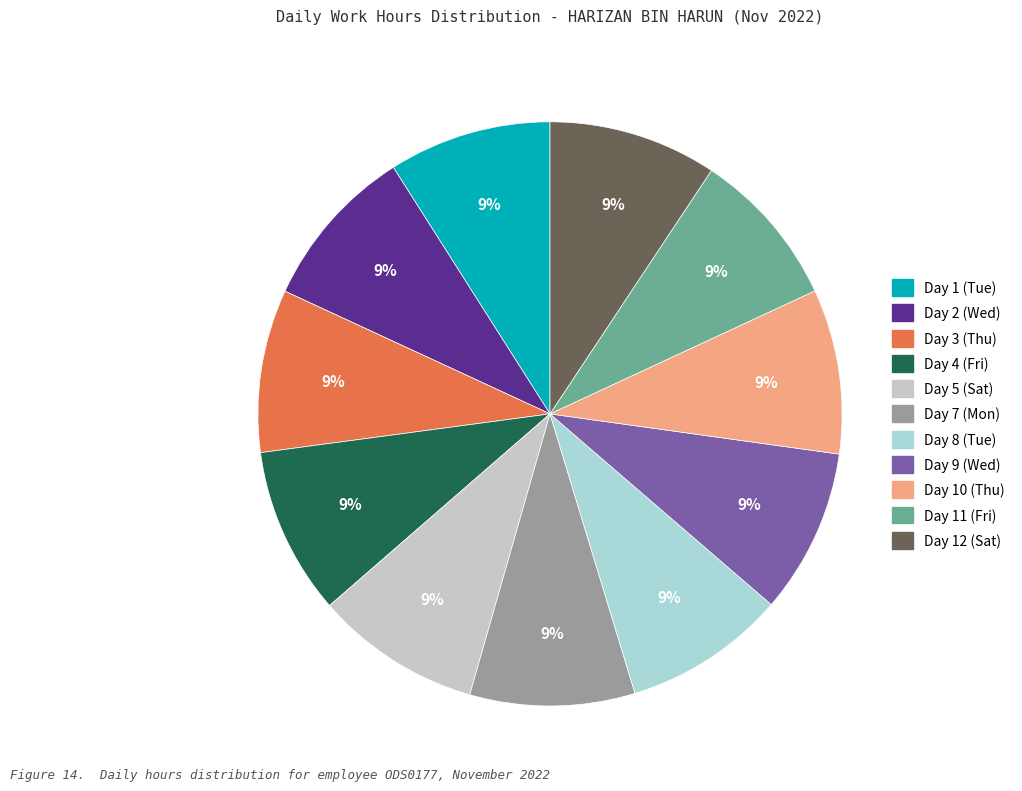

How many slices are in this pie chart?

11